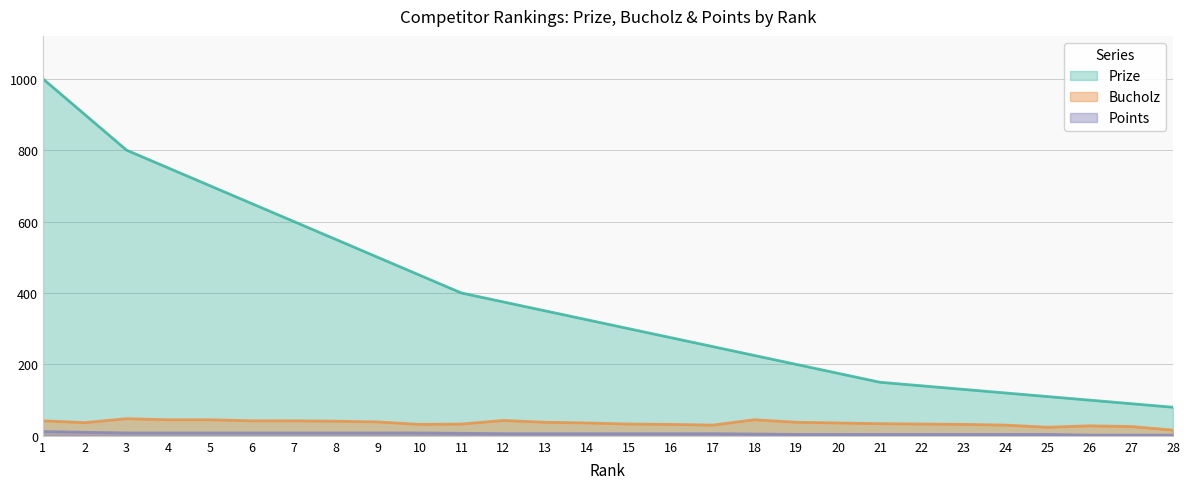

How many lines are shown in the chart?

3